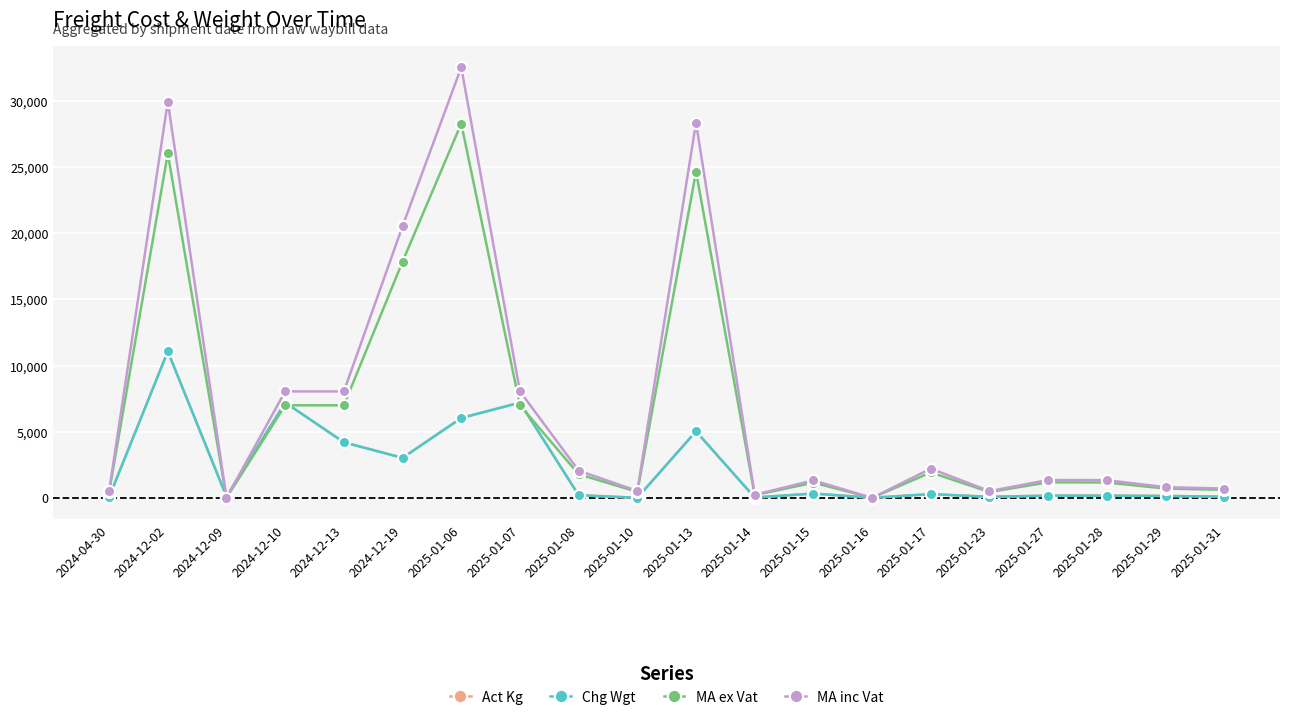

Which series changed the most between 2025-01-13 and 2025-01-15?

MA inc Vat